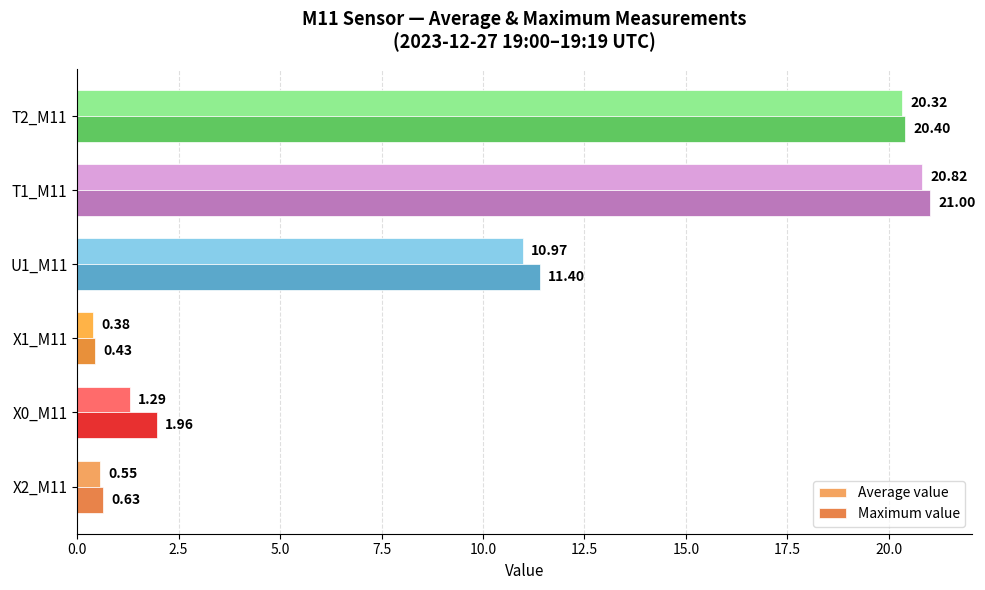

Is the value of Maximum value at X1_M11 greater than the value of Average value at U1_M11?

No